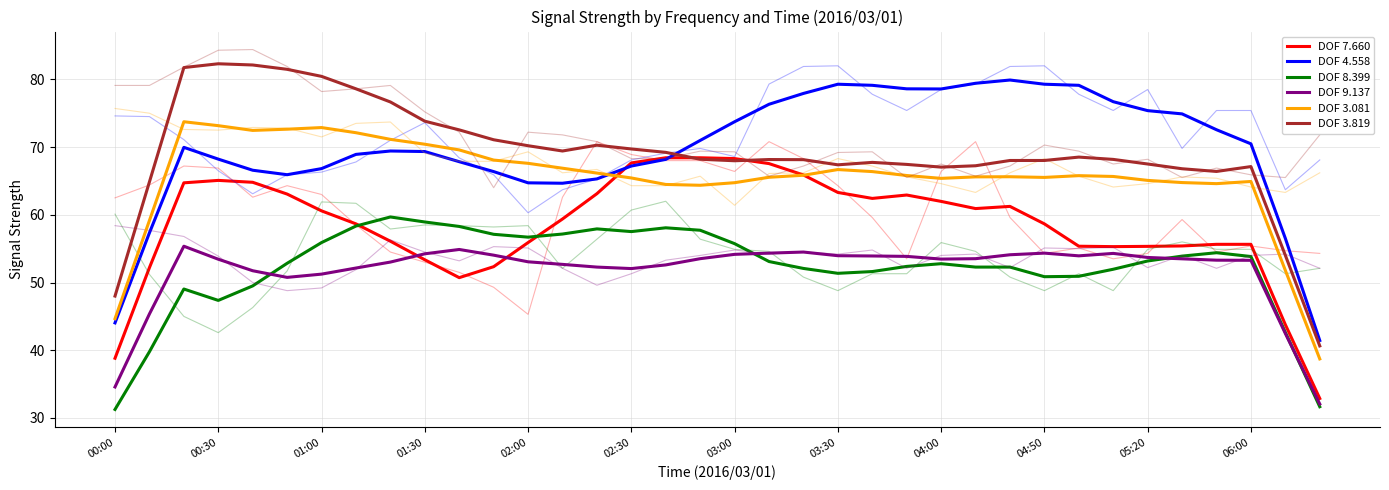

At which category does DOF 8.399 reach its first local peak?

01:00